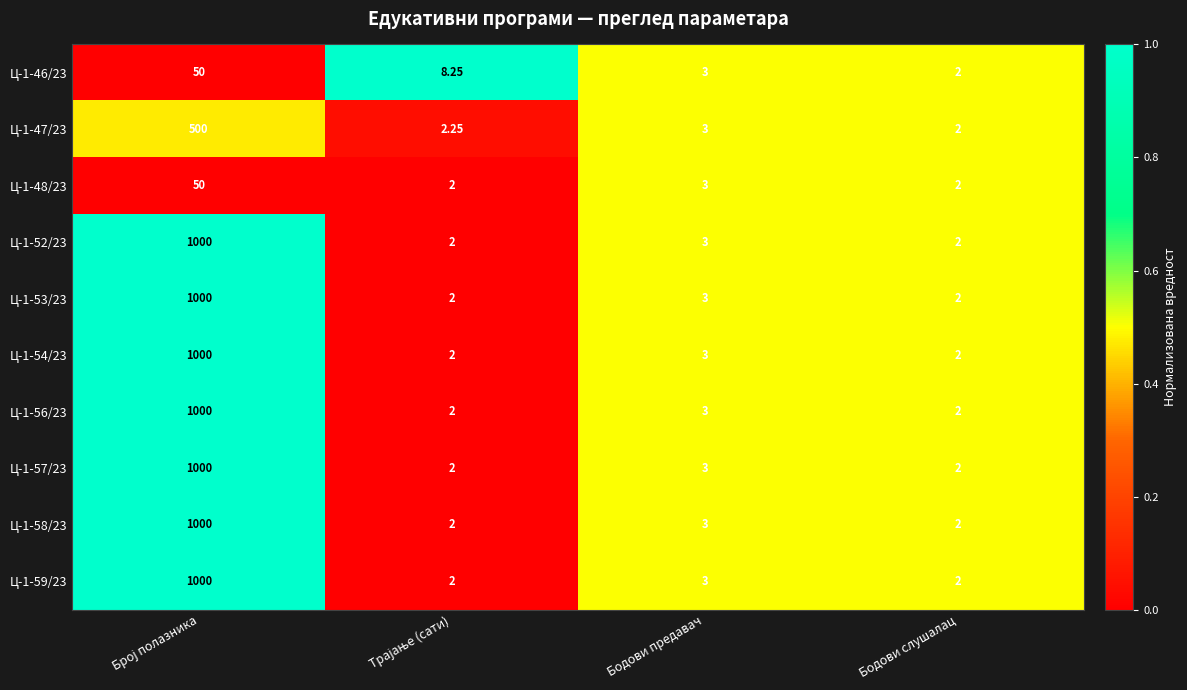

Where is Ц-1-48/23 nearest to the value 26?

Бодови предавач